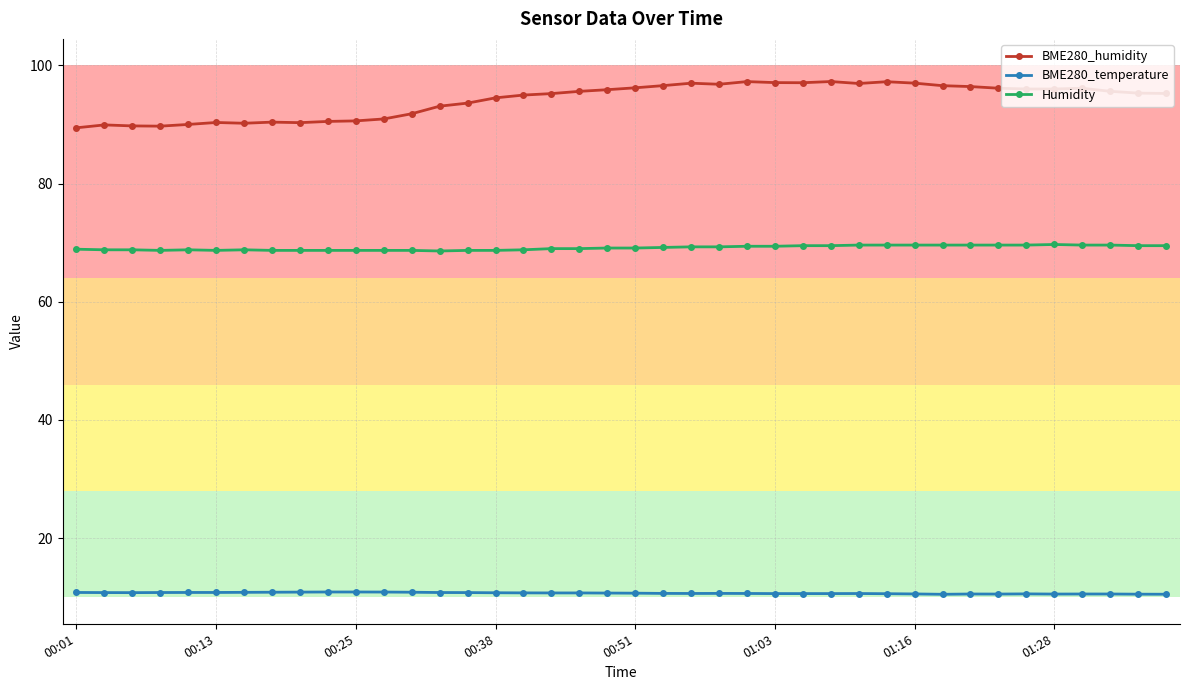

What are all the series names shown in the legend?

BME280_humidity, BME280_temperature, Humidity